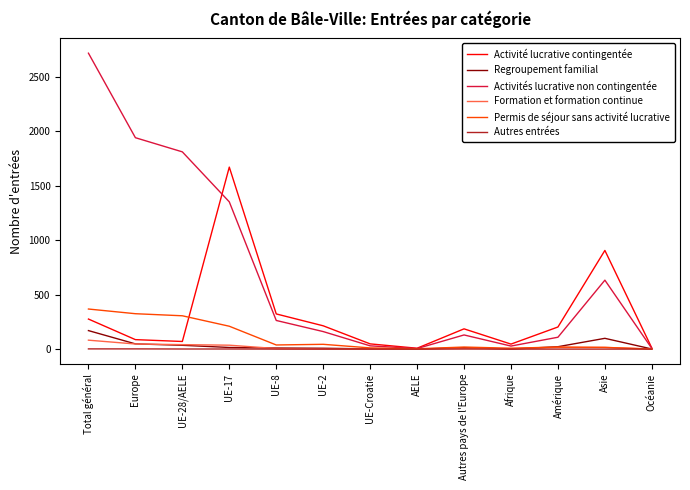

Which category has the highest value across all series?

Total général